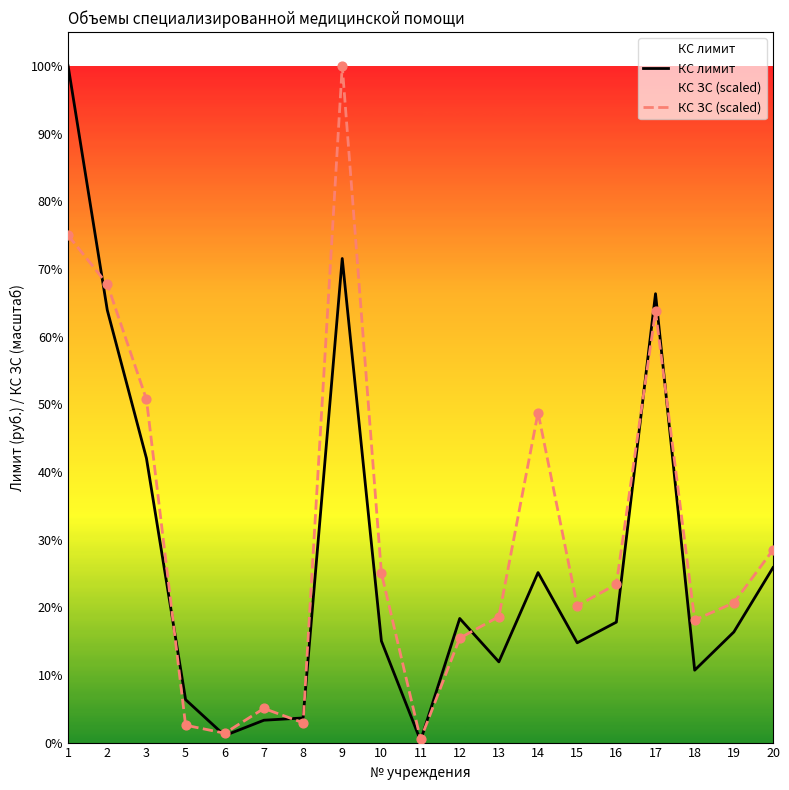

Which series has the widest spread of Y values?

КС лимит